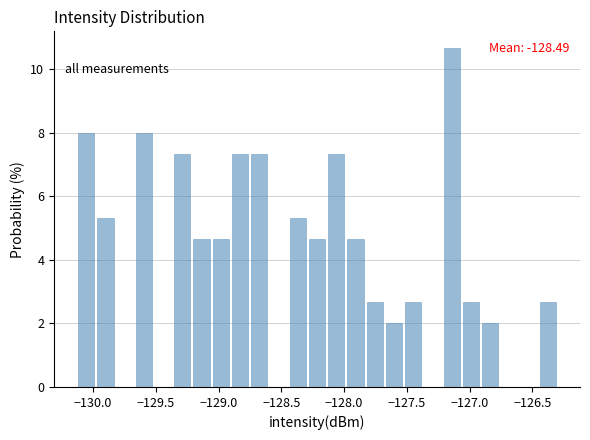

Around what value on the x-axis is the tallest bar? Give the approximate position of its centre, as read against the axis.

-127.15